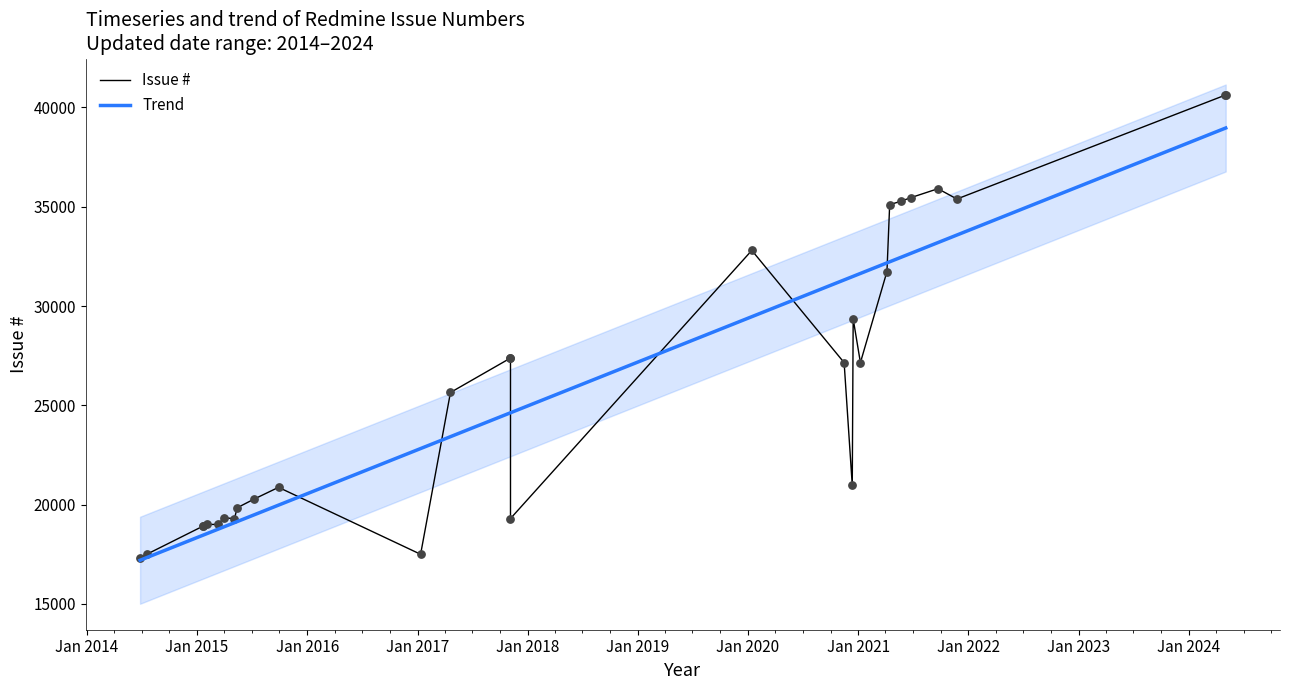

Approximately how many times larger is the value at 2015-09-28 compared to 2017-01-11?

1.2